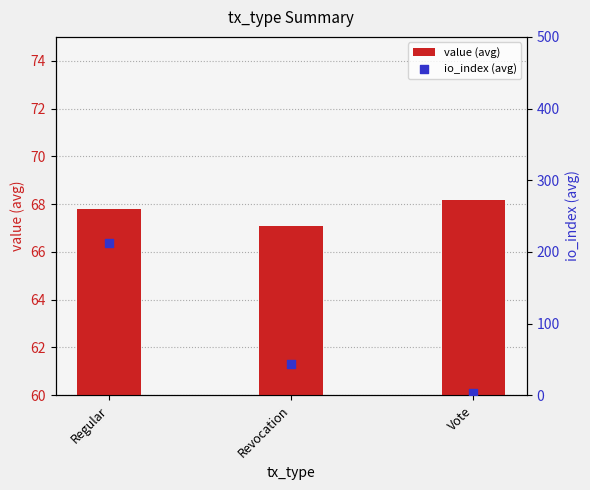

Which series has the largest Y range (max minus min)?

io_index (avg)